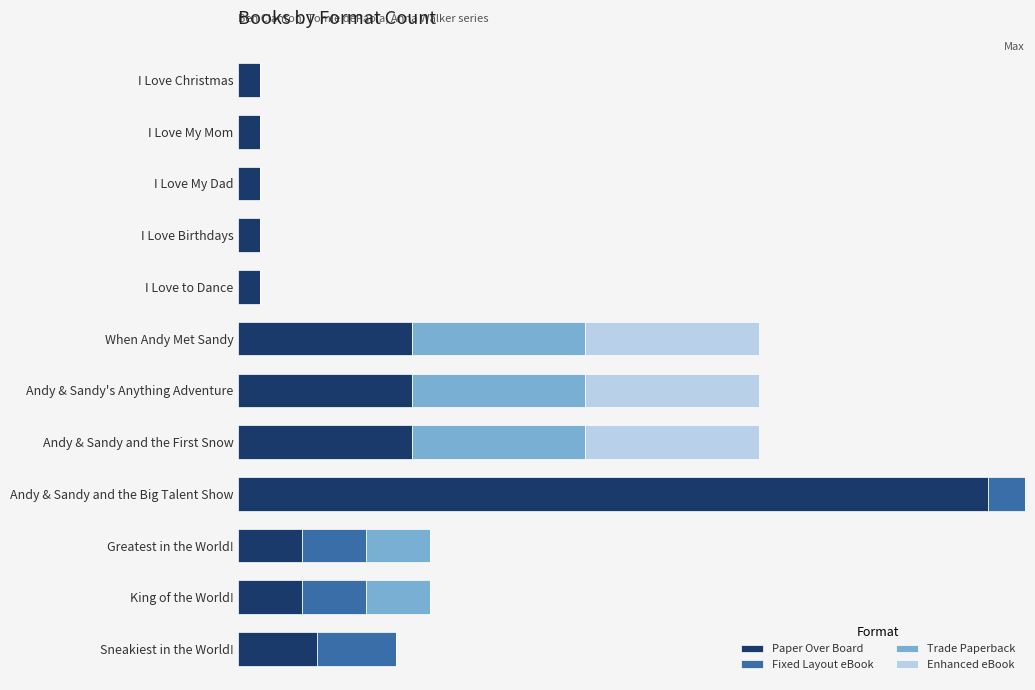

What is the maximum value for Trade Paperback?

1.0